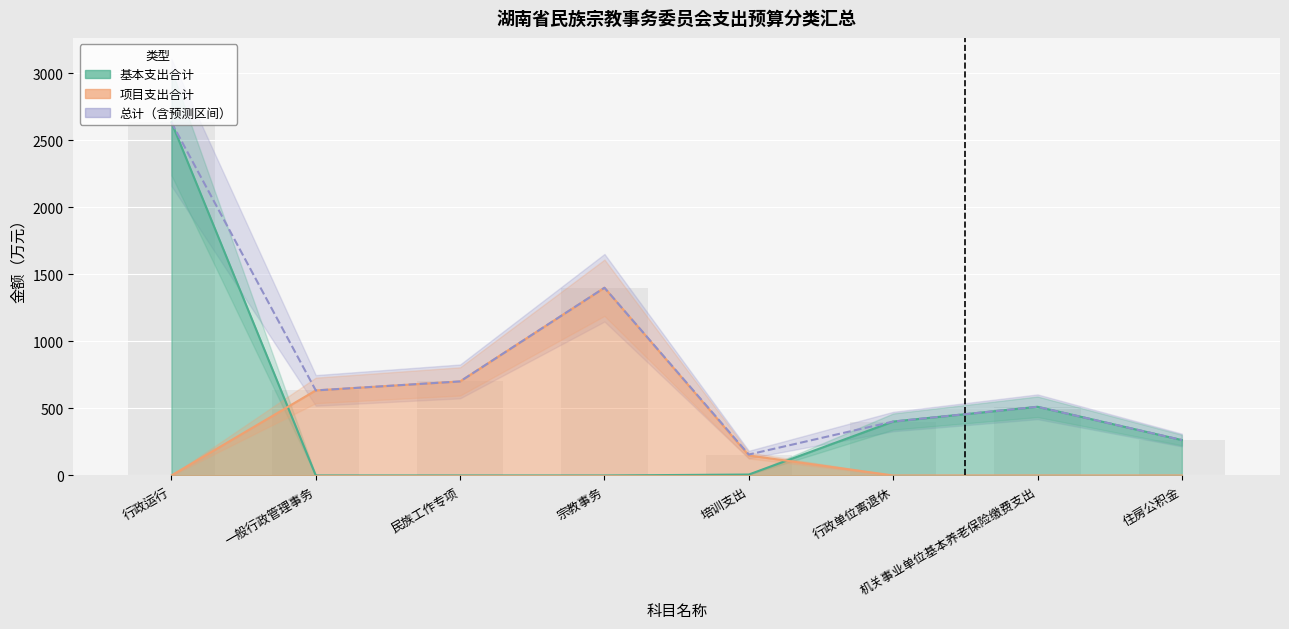

What is the value of the 基本支出合计 bar at the 8th from the left?

264.0